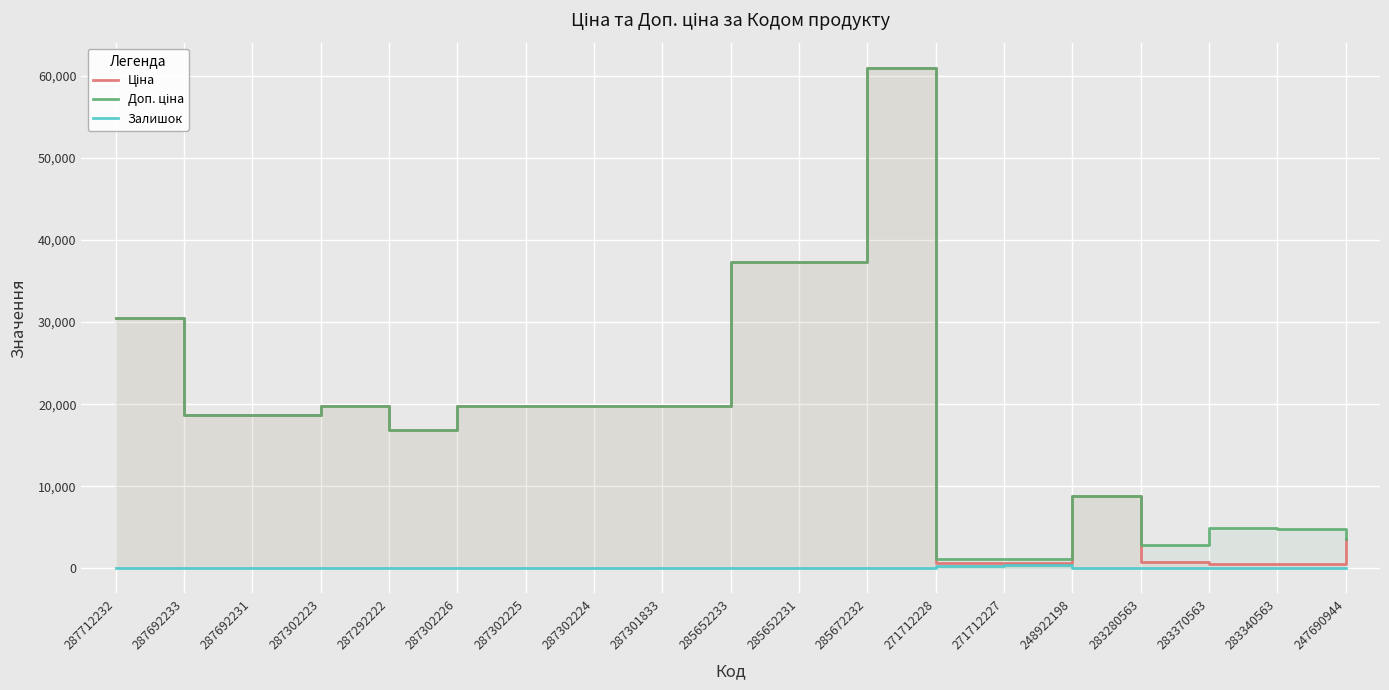

How many data points does each series have?

19